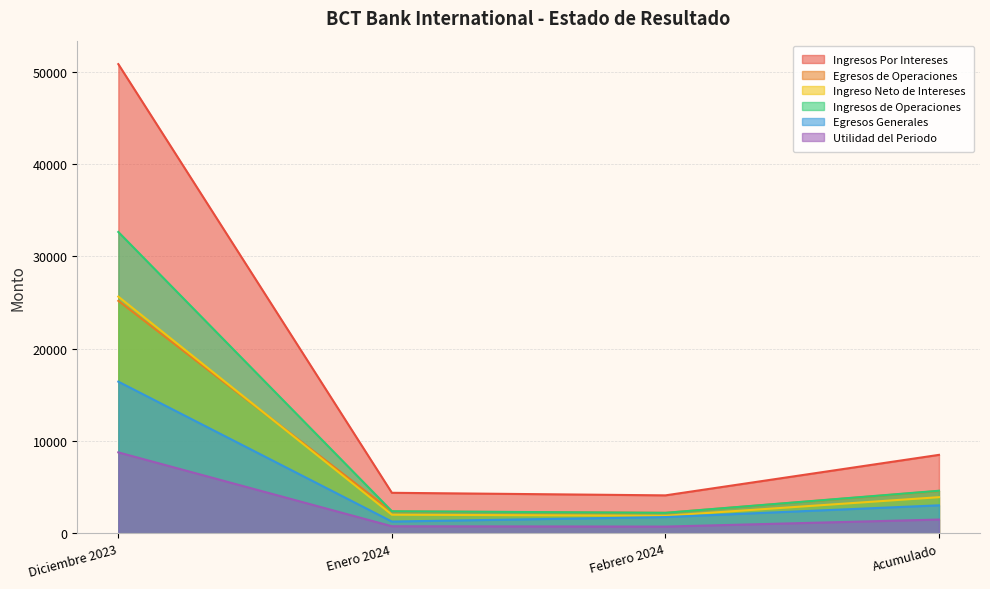

What are all the series names shown in the legend?

Ingresos Por Intereses, Egresos de Operaciones, Ingreso Neto de Intereses, Ingresos de Operaciones, Egresos Generales, Utilidad del Periodo